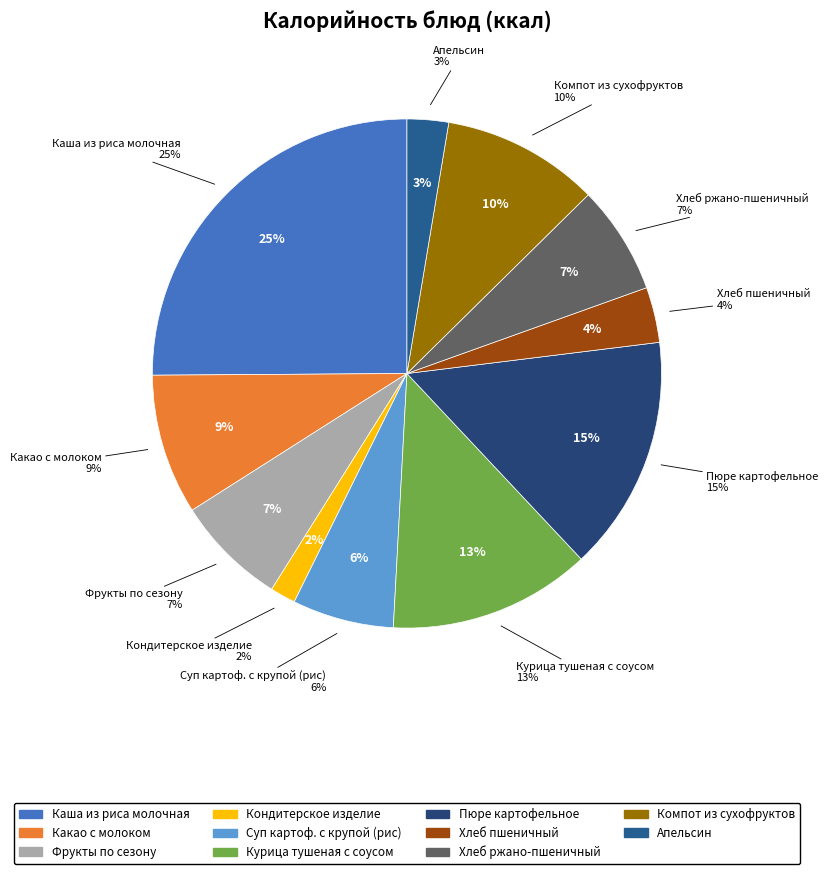

True or false: Апельсин accounts for 3% of the total.

True